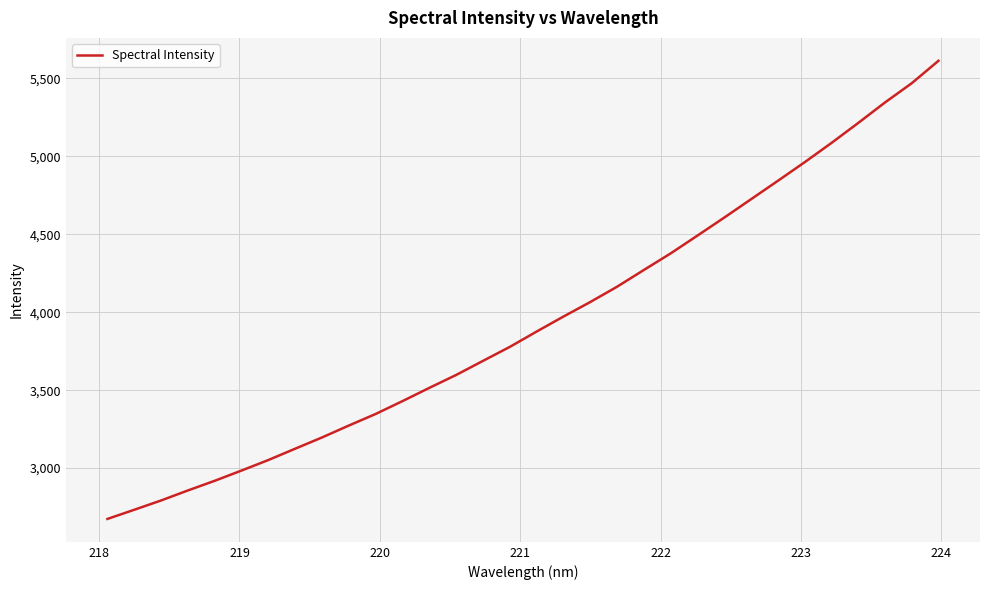

What is the minimum value shown in the chart?

2674.3